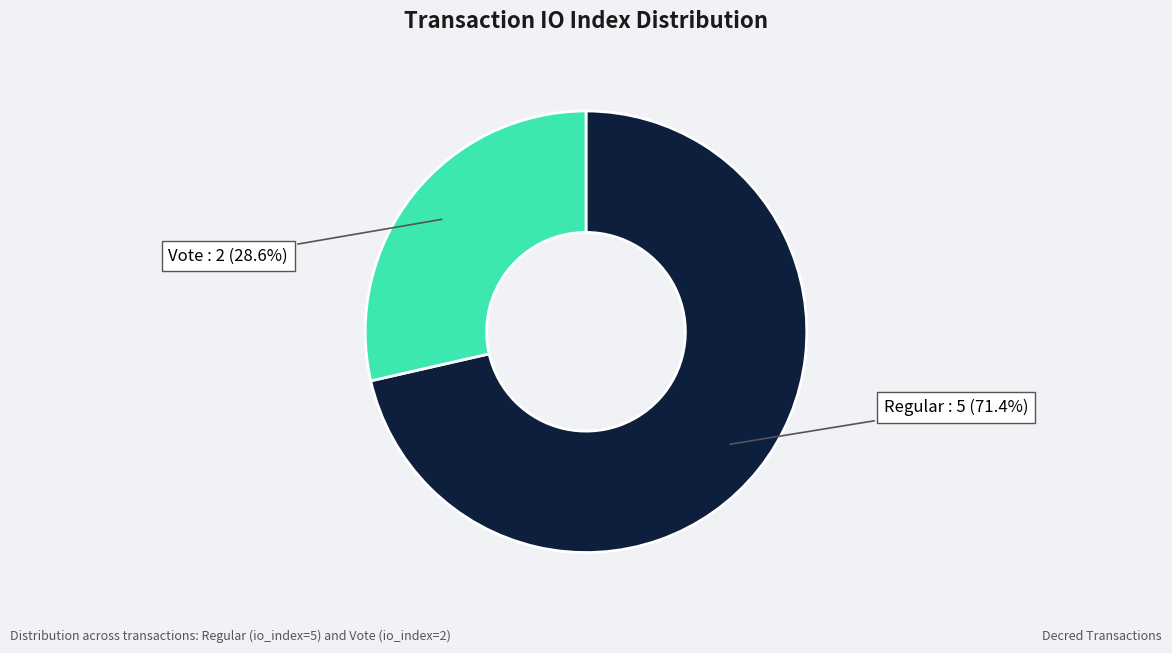

Does any single category account for the majority?

Yes